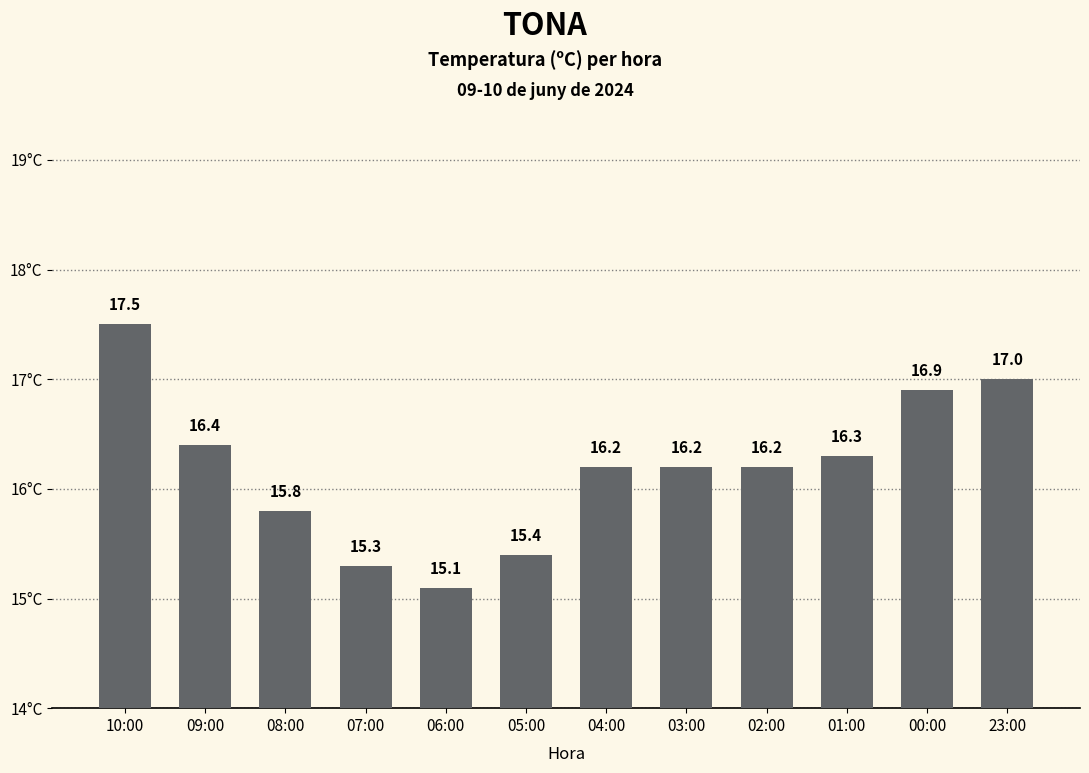

What is the difference between the second highest and minimum values?

1.9